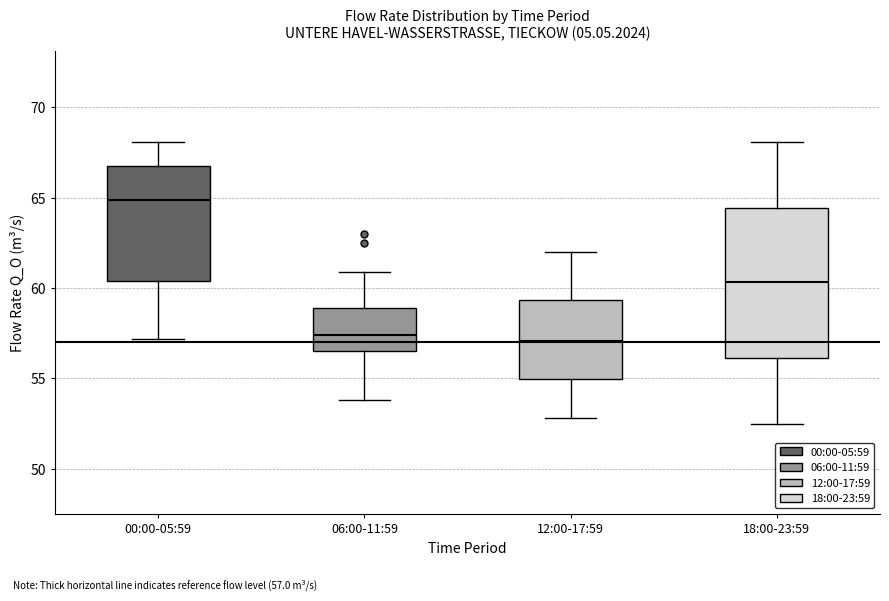

Where does the median line of the box for 12:00-17:59 sit on the y-axis? The values are not printed on the chart, so give them approximately, as read against the axis.

57.0